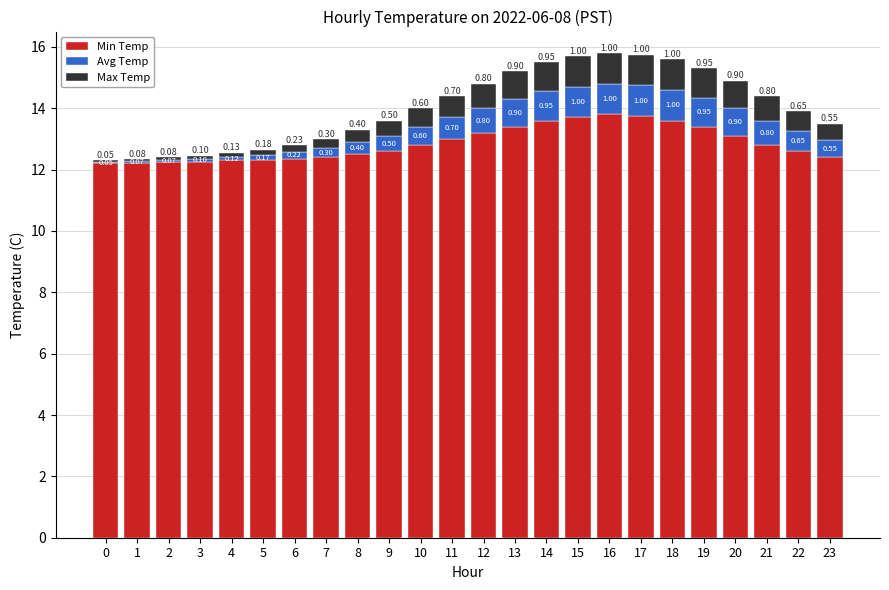

What is the average value of the Min Temp series?

12.9